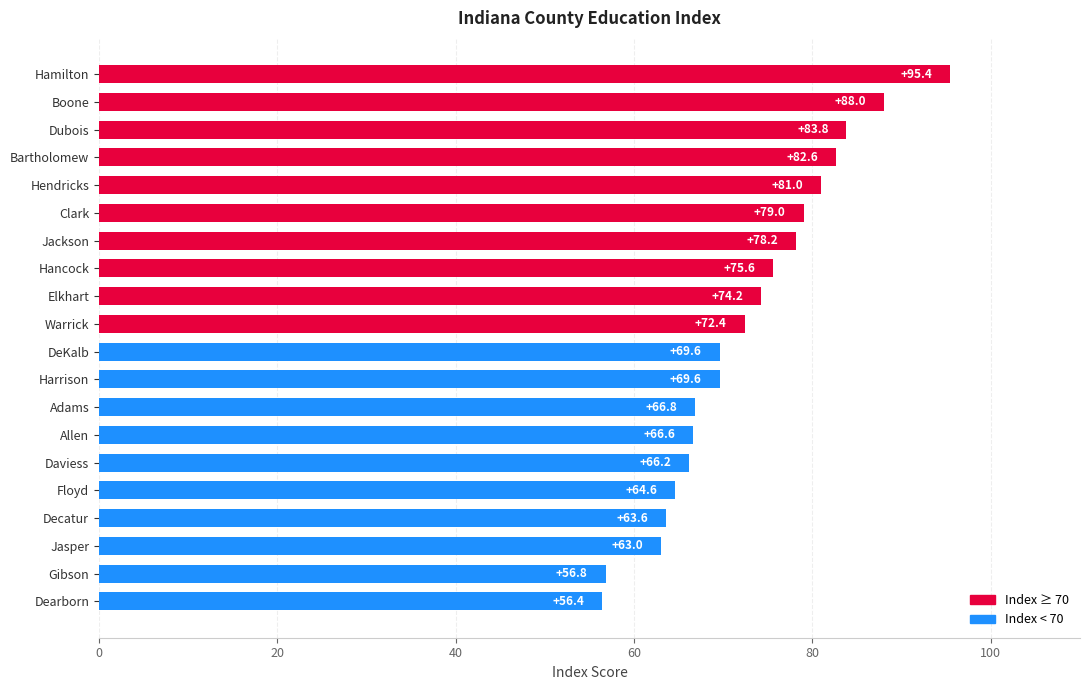

Read the value at Decatur.

63.6